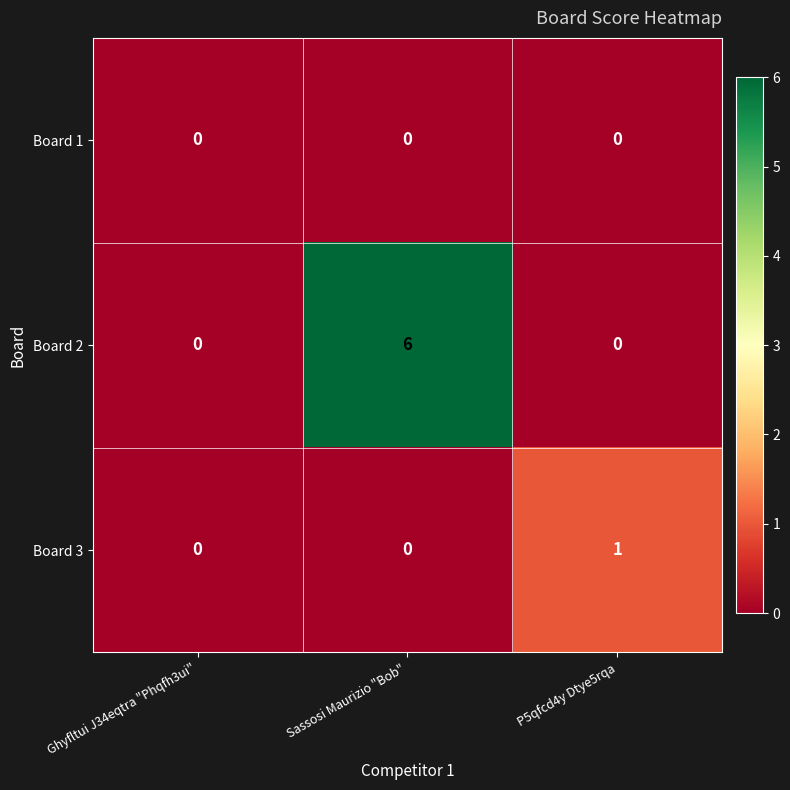

How many series are shown in this chart?

3